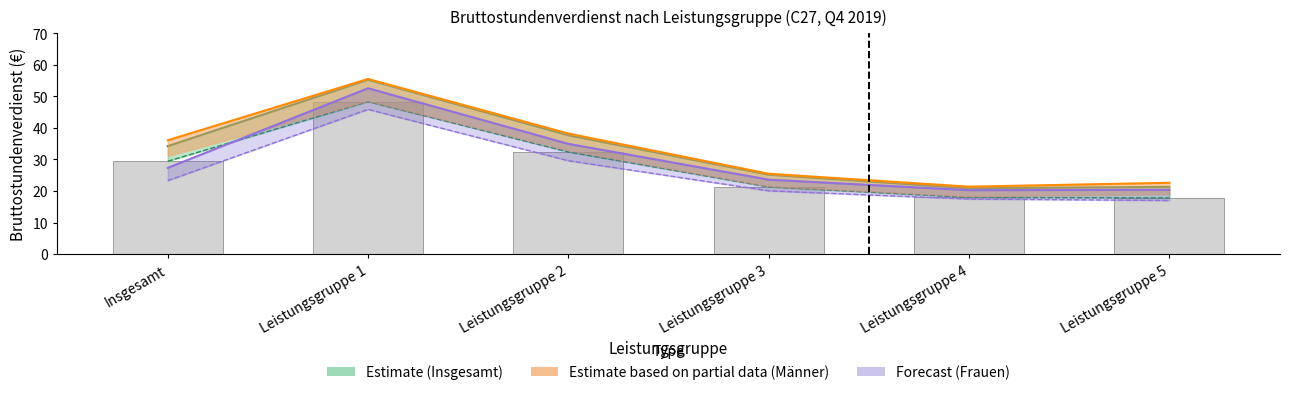

List the series in order of their overall mean, highest first.

Insgesamt (Männer) Bruttostundenverdienst, Insgesamt Bruttostundenverdienst, Insgesamt (Frauen) Bruttostundenverdienst